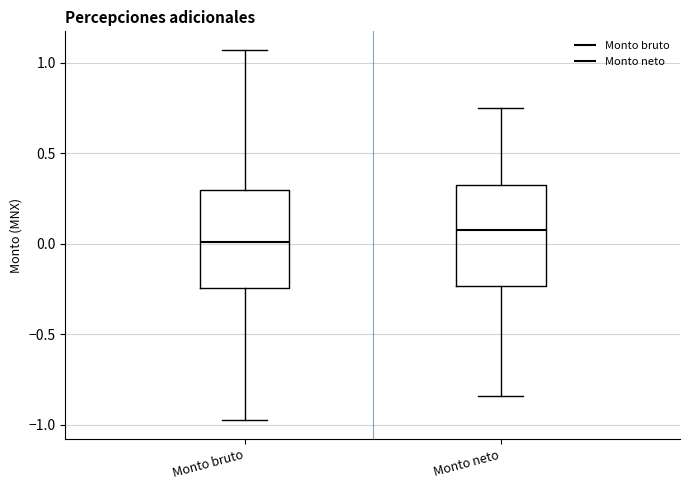

Reading left to right, transcribe this box plot: for each box, give where its median line is, the range the box spans, and where its two whiskers end, as read against the y-axis. The values are not printed on the chart, so give them approximately, as read against the axis.

Monto bruto: median 0.00, box -0.25 to 0.30, whiskers -1.00 to 1.05
Monto neto: median 0.10, box -0.25 to 0.30, whiskers -0.85 to 0.75